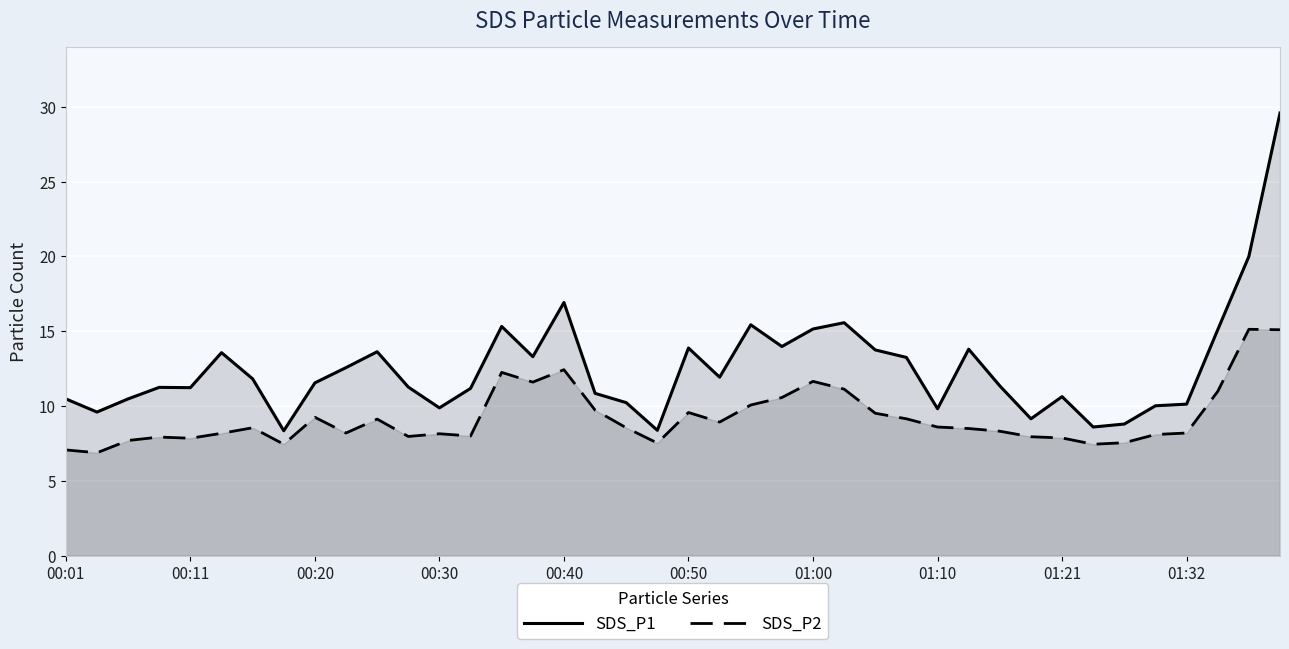

How many data points in SDS_P1 are less than 11?

15